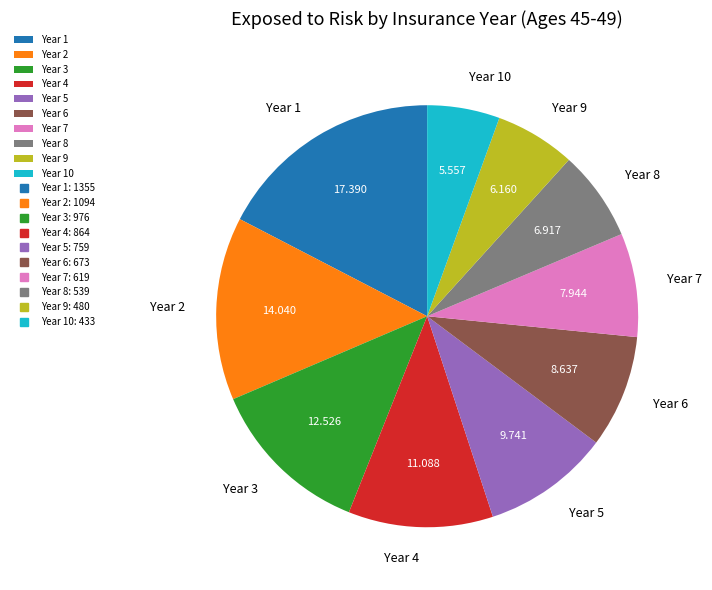

Does any single category account for the majority?

No